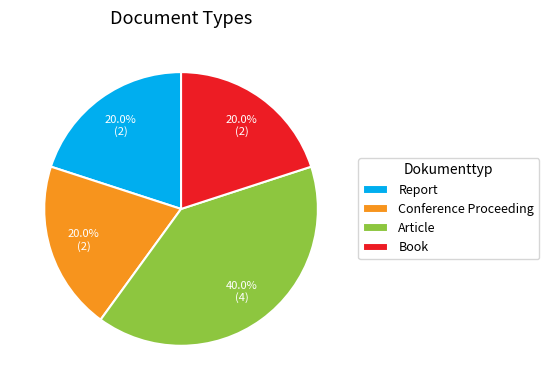

Is it true that Book is 20% of the pie?

True